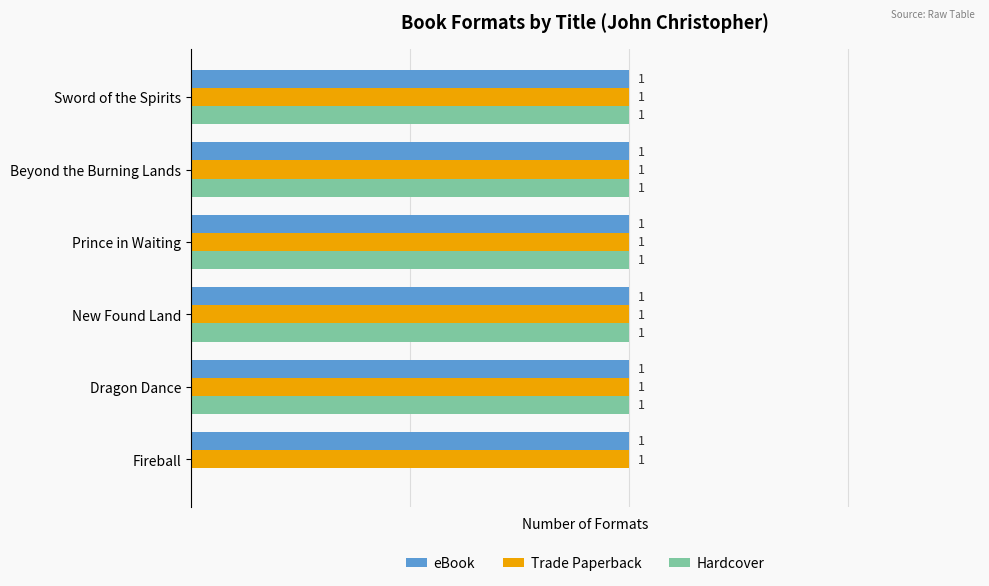

Which series changed the most between Fireball and Dragon Dance?

Hardcover